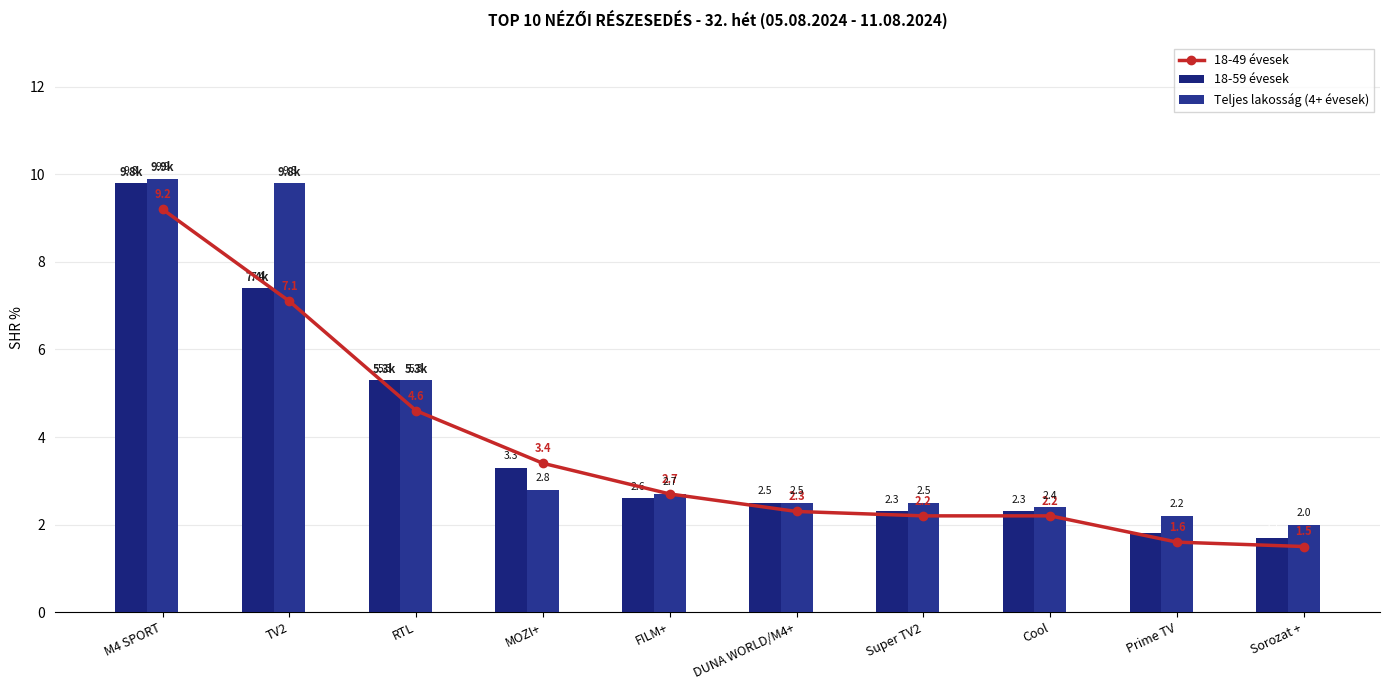

Reading left to right, what are all the values shown in this chart?

18-49 évesek: 9.2	7.1	4.6	3.4	2.7	2.3	2.2	2.2	1.6	1.5
18-59 évesek: 9.8	7.4	5.3	3.3	2.6	2.5	2.3	2.3	1.8	1.7
Teljes lakosság (4+ évesek): 9.9	9.8	5.3	2.8	2.7	2.5	2.5	2.4	2.2	2.0